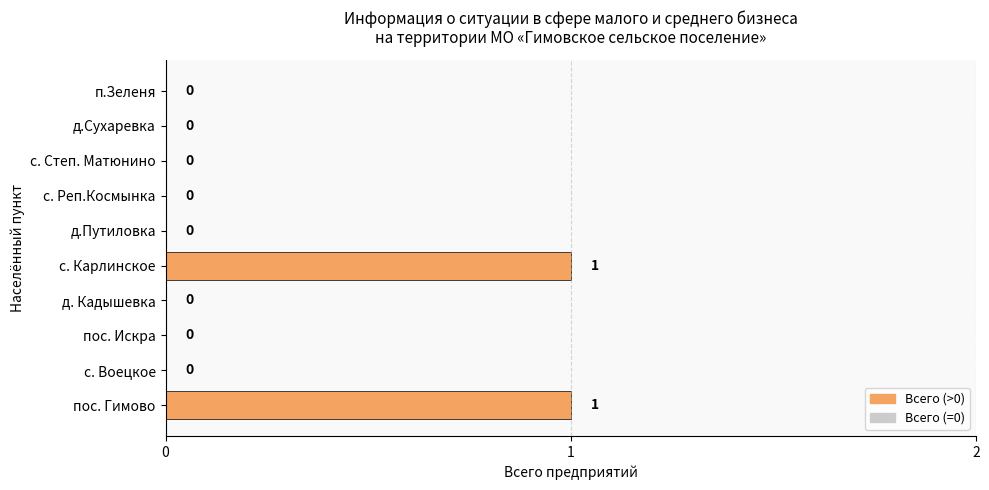

True or false: the data shows 0 at с. Воецкое.

True